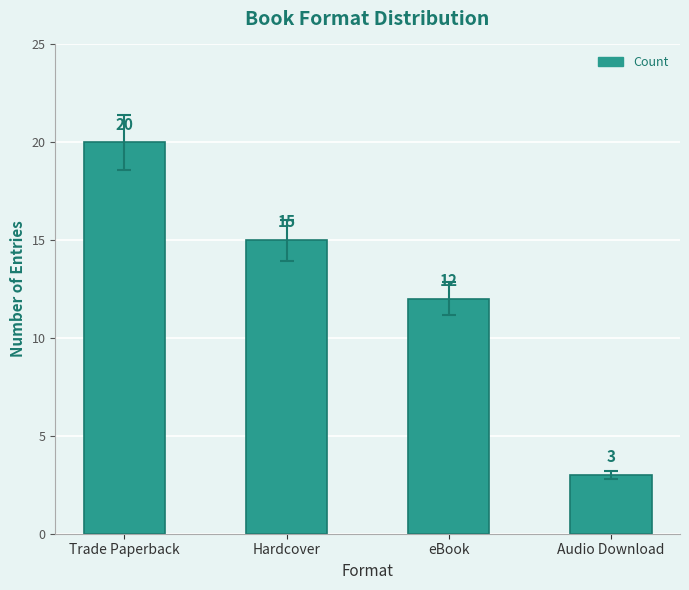

Between eBook and Hardcover, which is larger?

Hardcover